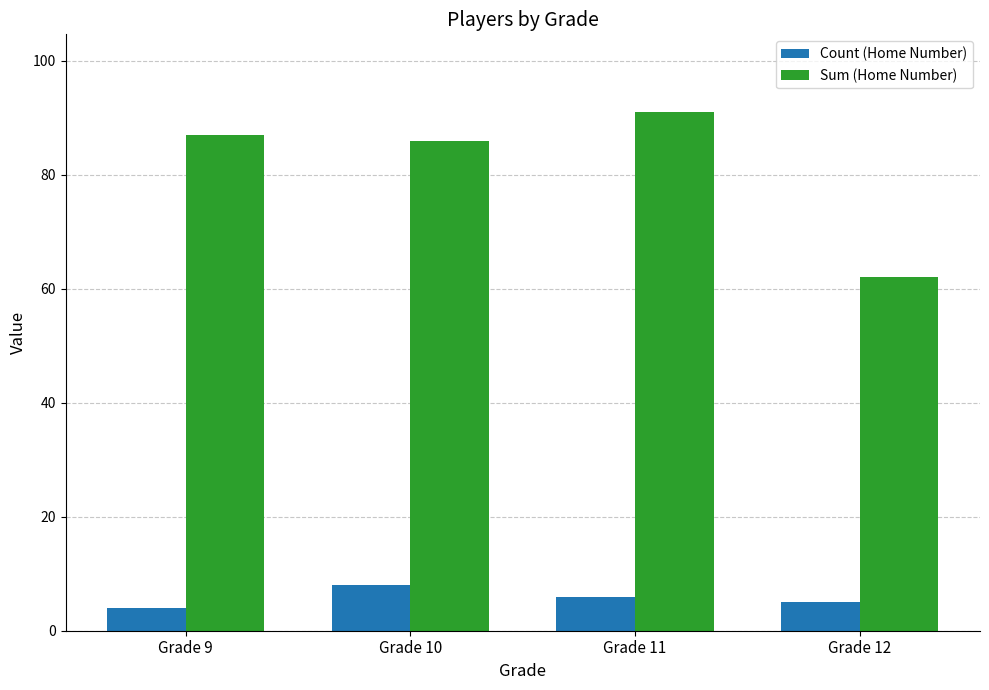

Between Grade 11 and Grade 12, which series saw the biggest shift?

Sum (Home Number)